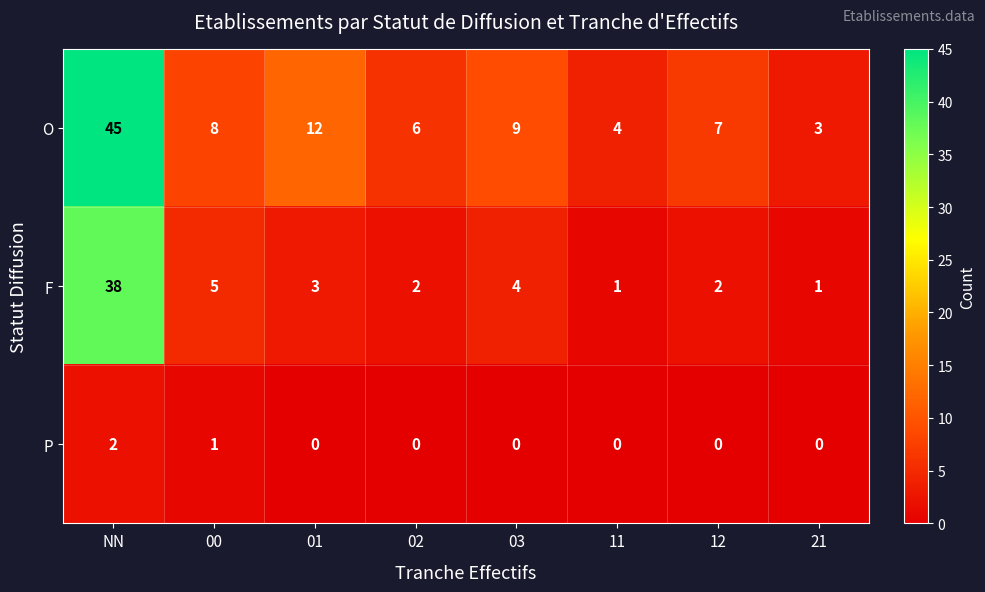

Reading left to right, what are all the values shown in this chart?

O: 45	8	12	6	9	4	7	3
F: 38	5	3	2	4	1	2	1
P: 2	1	0	0	0	0	0	0